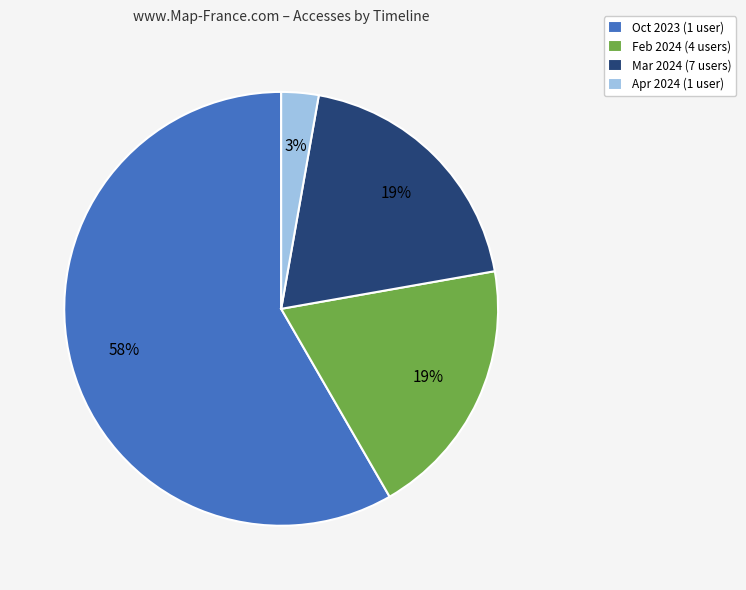

Do Feb 2024 (4 users) and Apr 2024 (1 user) together represent more than half of the pie?

No